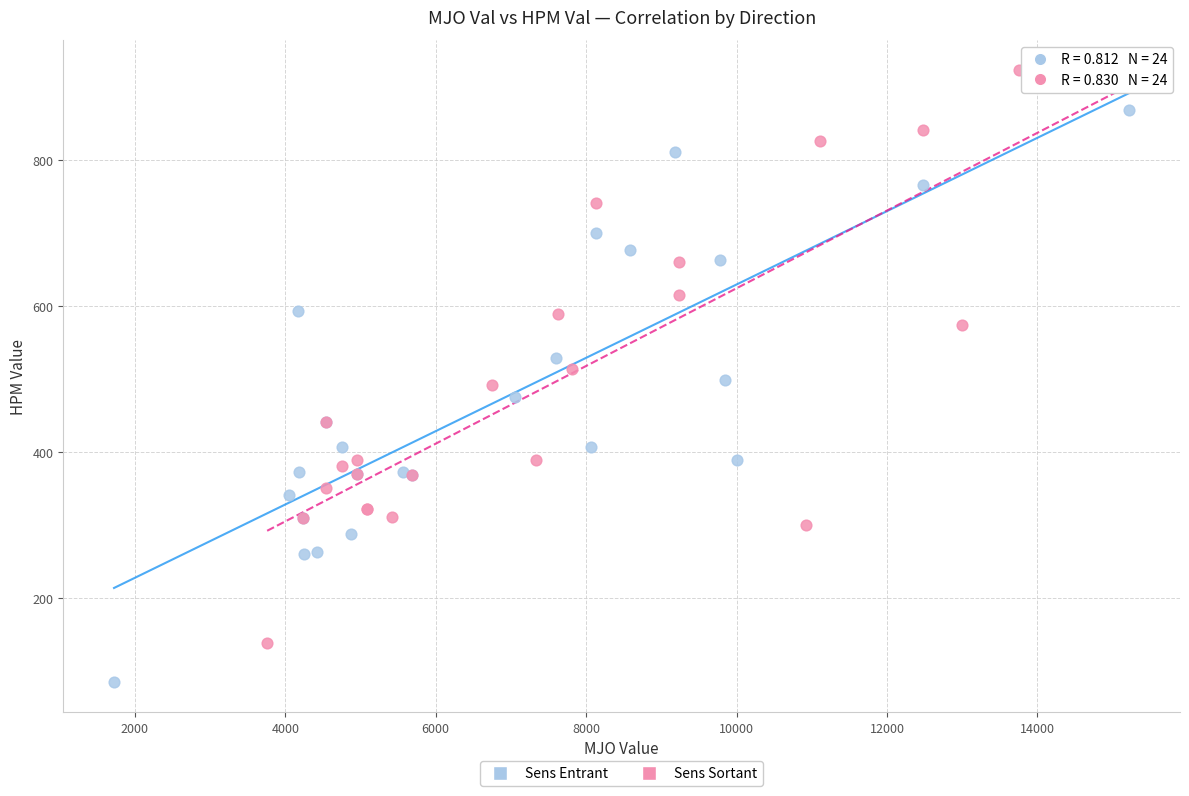

Which series reaches the maximum Y coordinate?

Sens Sortant